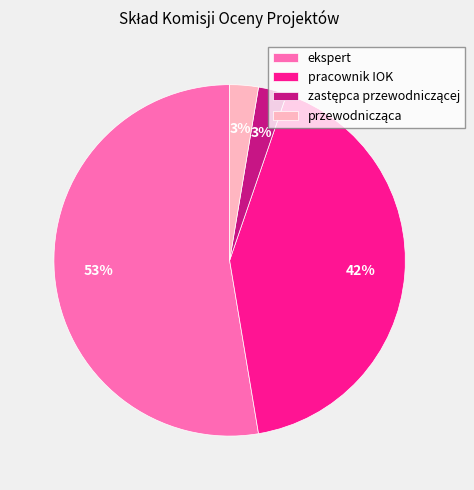

Which has a higher value, pracownik IOK or ekspert?

ekspert